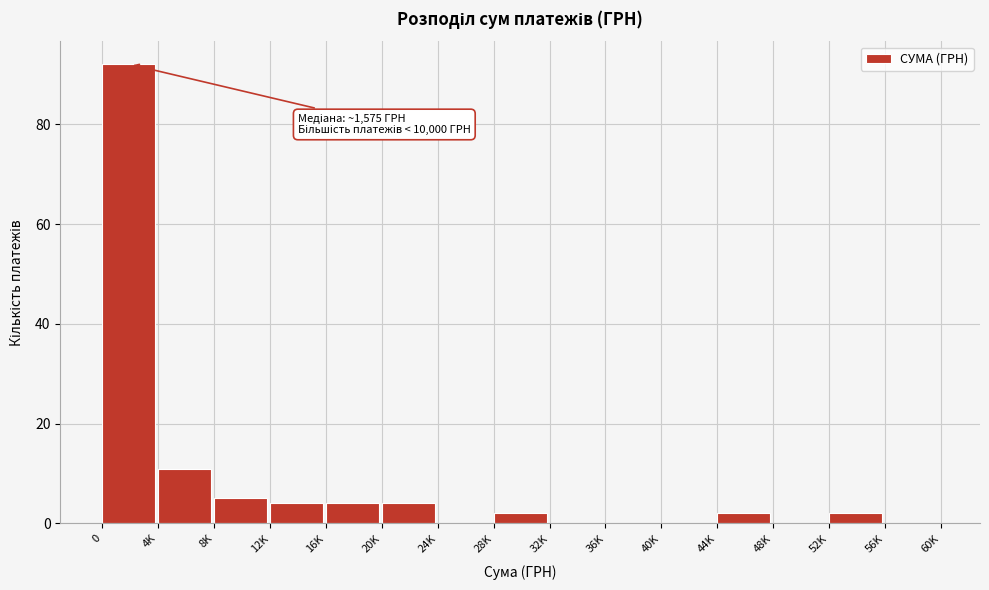

Reading right to left, transcribe all the data shown in this chart.

56K=0	52K=2	48K=0	44K=2	40K=0	36K=0	32K=0	28K=2	24K=0	20K=4	16K=4	12K=4	8K=5	4K=11	0=92